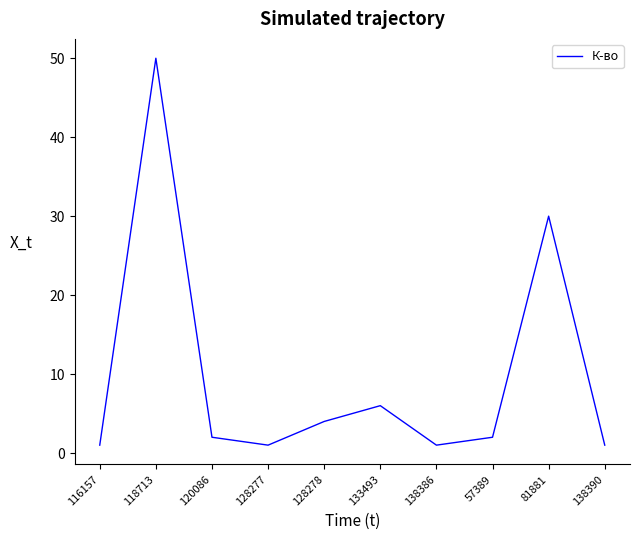

Reading left to right, extract all data points from this chart.

1	50	2	1	4	6	1	2	30	1